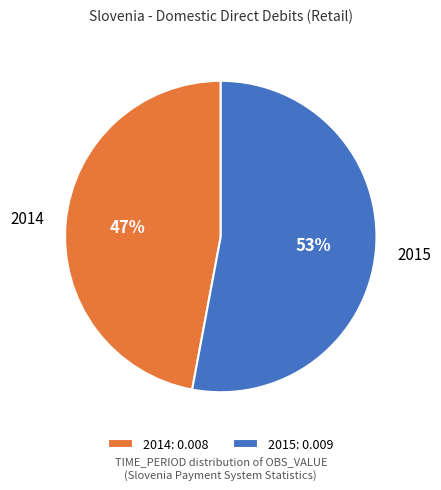

Is the sum of 2014 and 2015 greater than half?

Yes